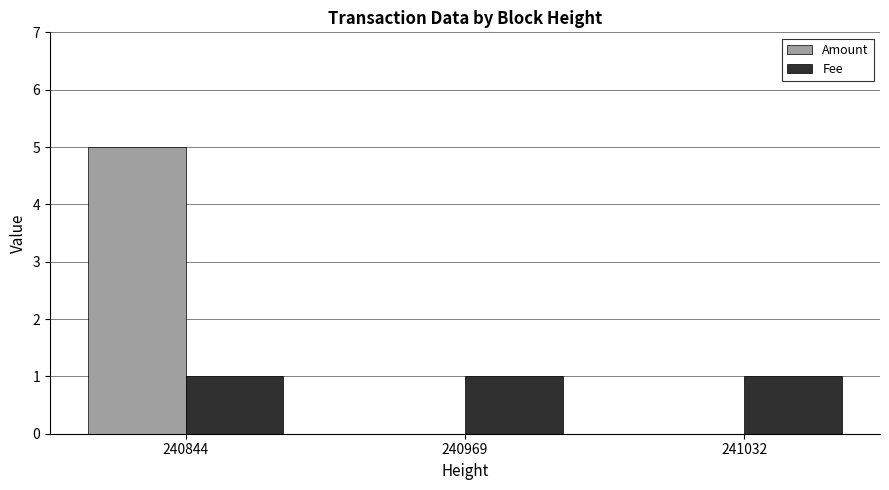

What is the total value across all series at 240844?

6